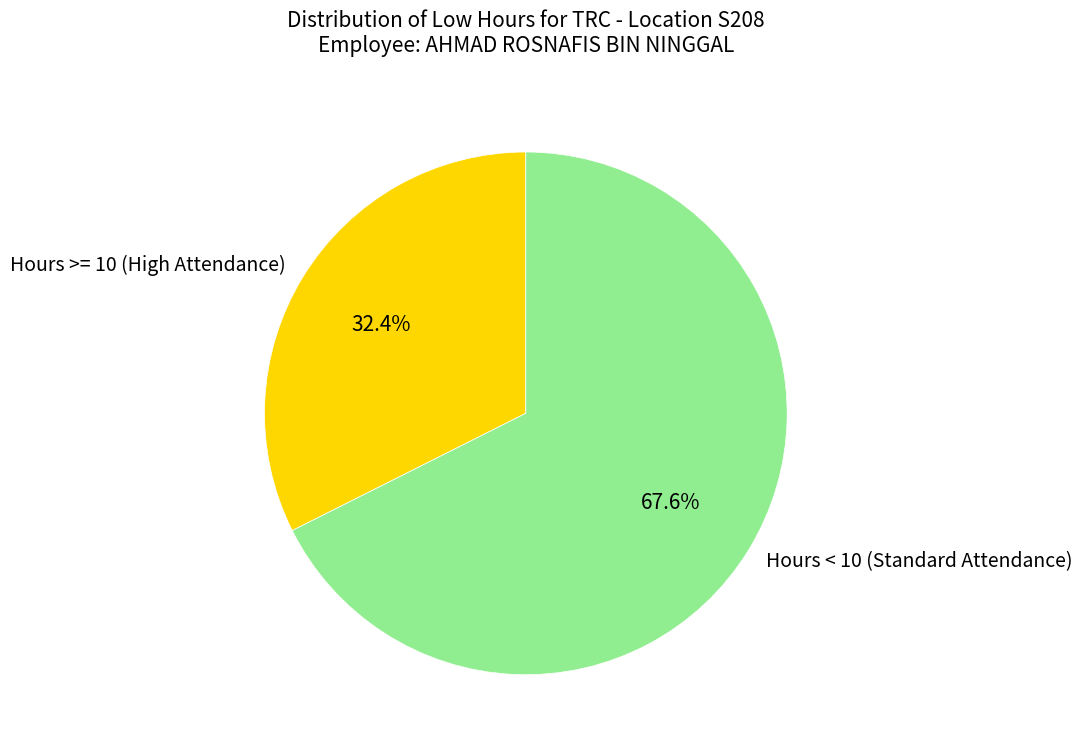

Which category has the smallest portion of the pie?

Hours >= 10 (High Attendance)